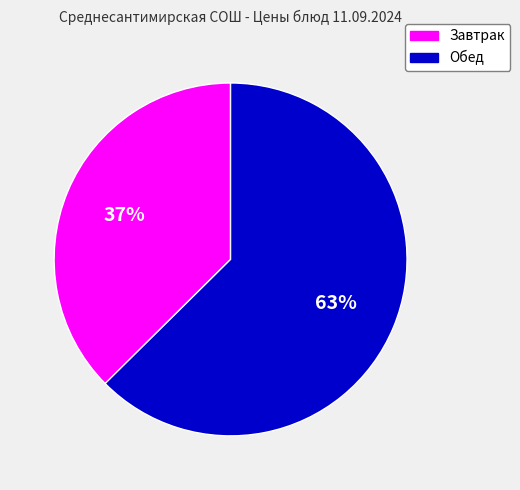

What is the ratio of the value at Обед to the value at Завтрак?

1.7